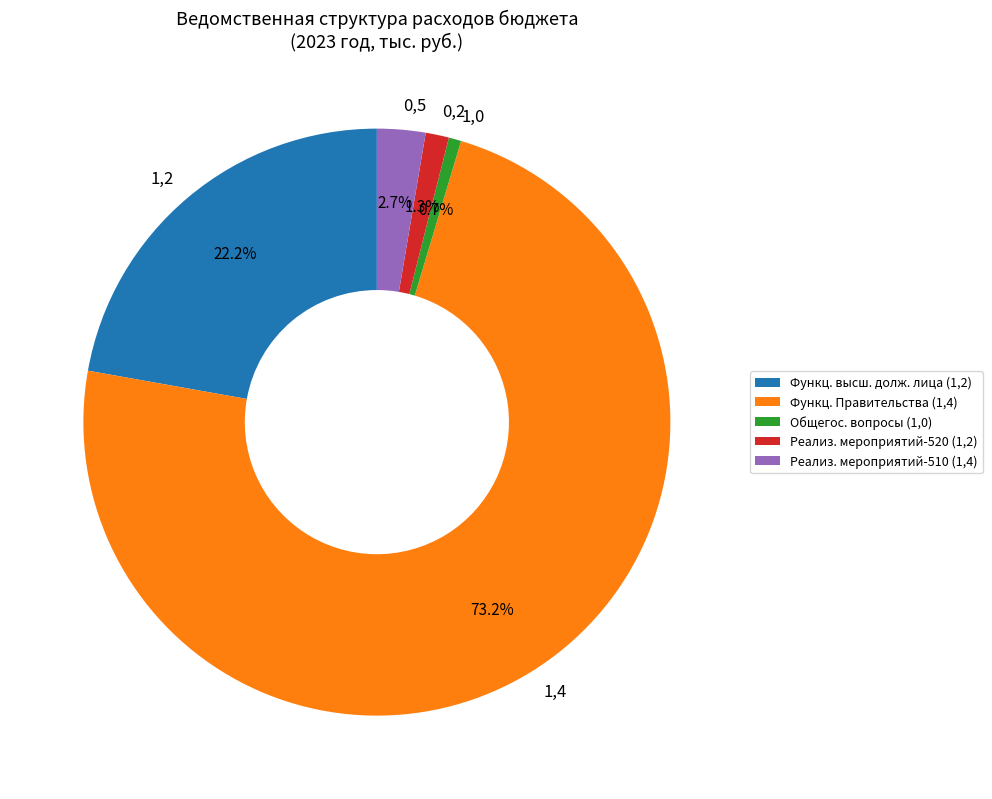

Between 1,0 and 0,2, which is larger?

0,2